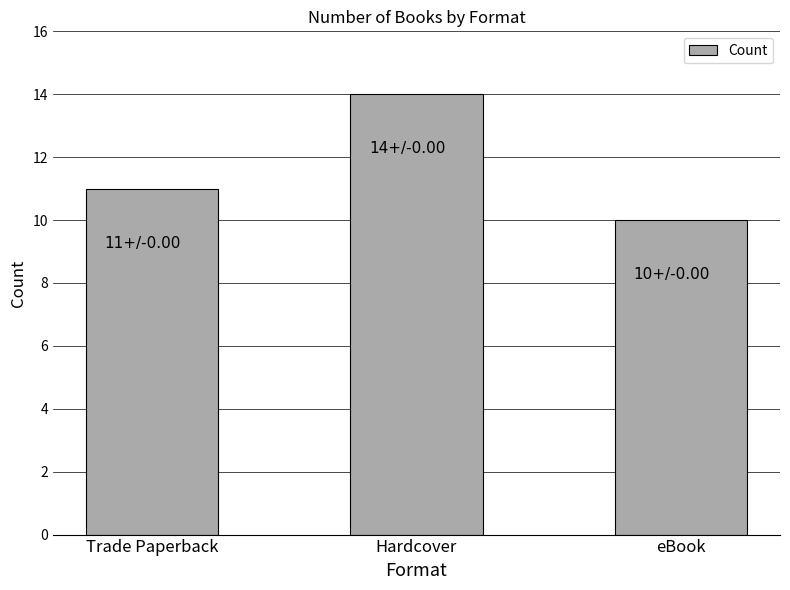

What is the minimum value shown in the chart?

10